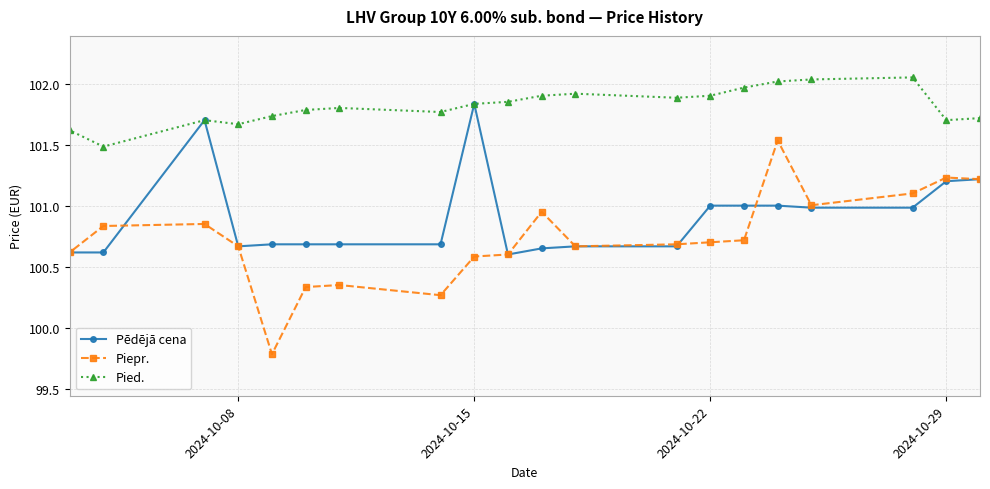

Which series has the widest spread of values?

Piepr.